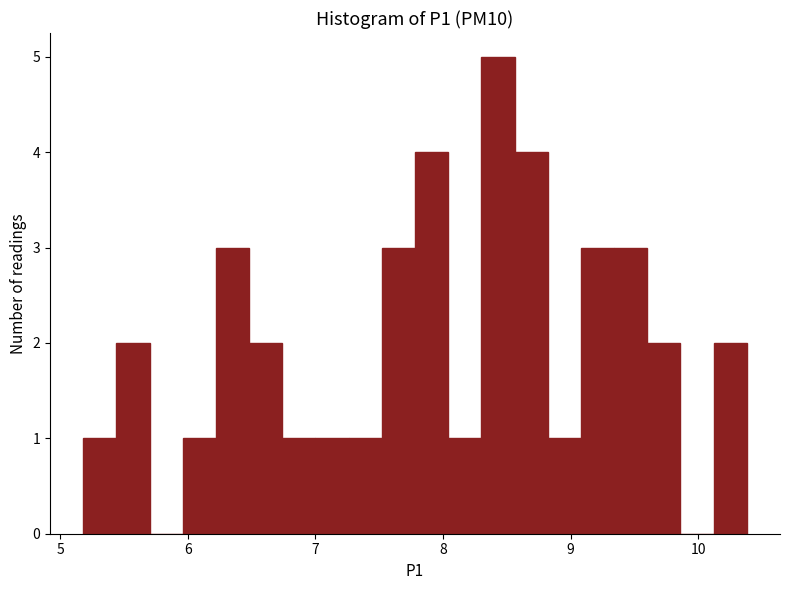

Read against the x-axis, roughly where is the centre of the tallest bar?

8.4